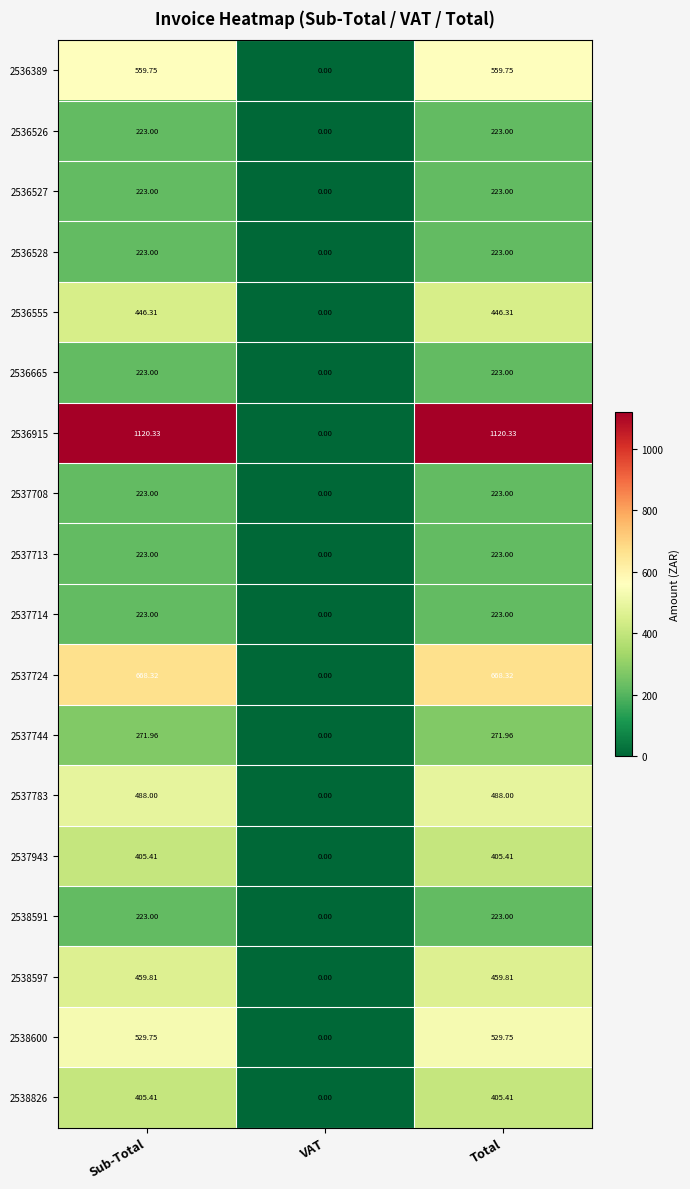

Where does the 2536915 series first go above 1120?

Sub-Total